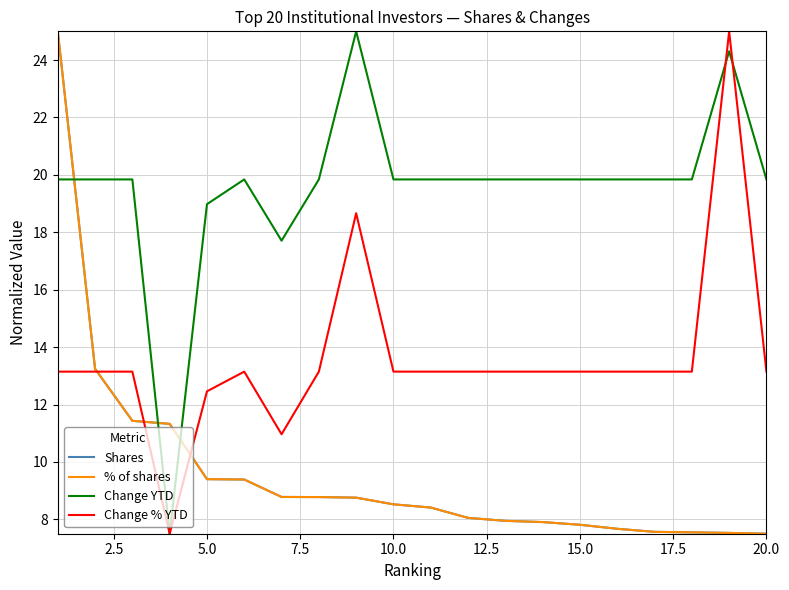

How many times do Shares and Change YTD cross each other?

3